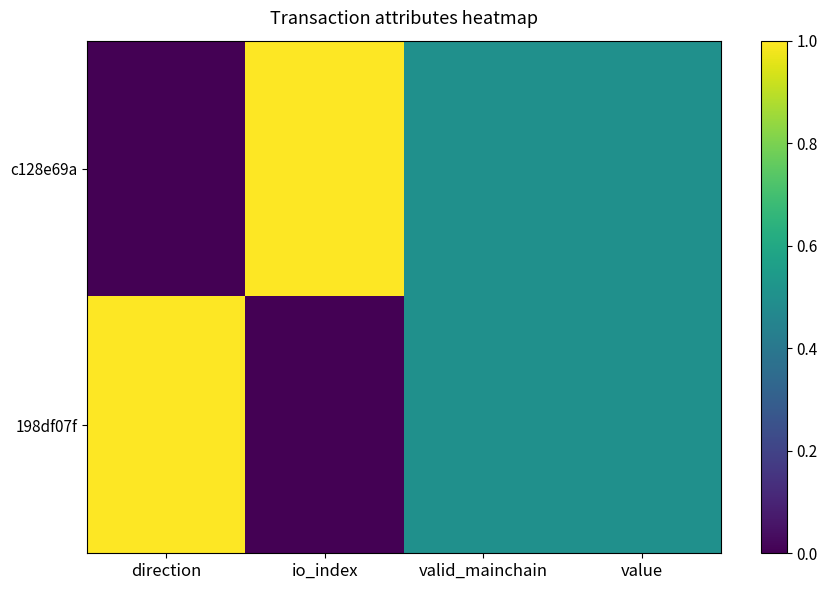

At which category is the sum across all series the highest?

direction